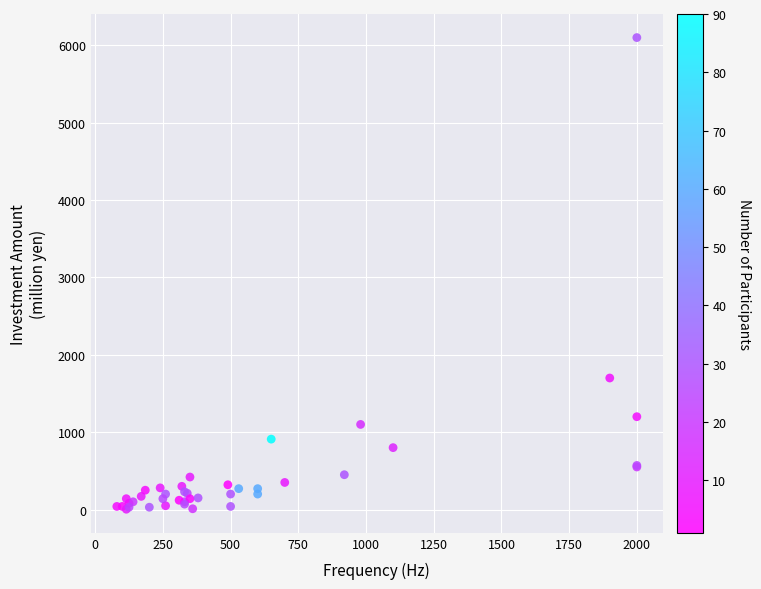

What Y value in the scatter plot is closest to 3052?

1700